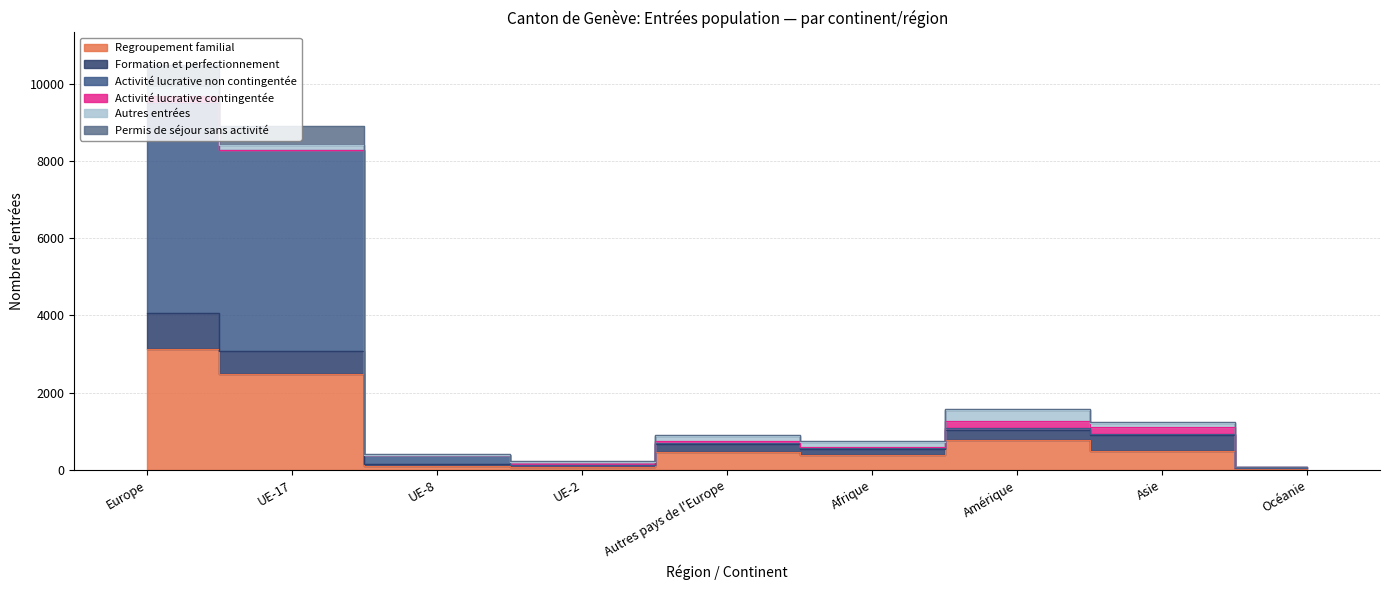

Is it true that Regroupement familial equals 29 at Océanie?

True